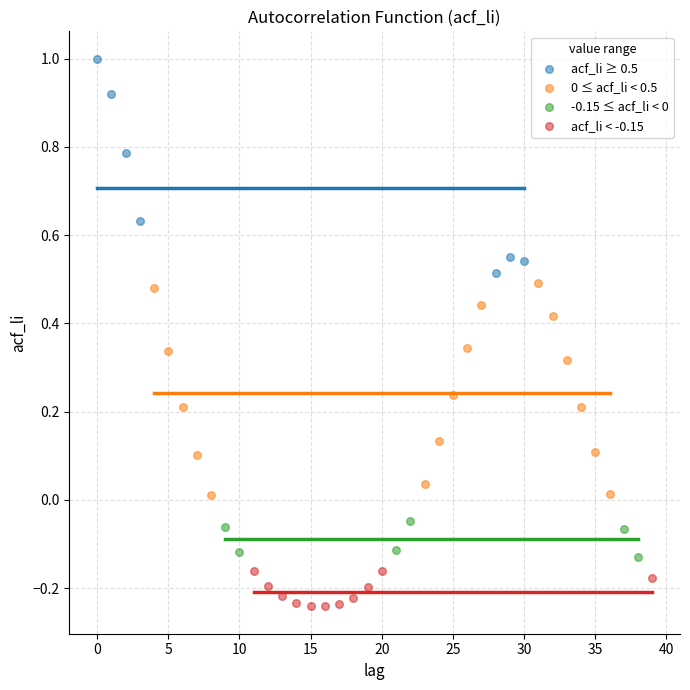

Which series contains the highest Y value?

acf_li ≥ 0.5